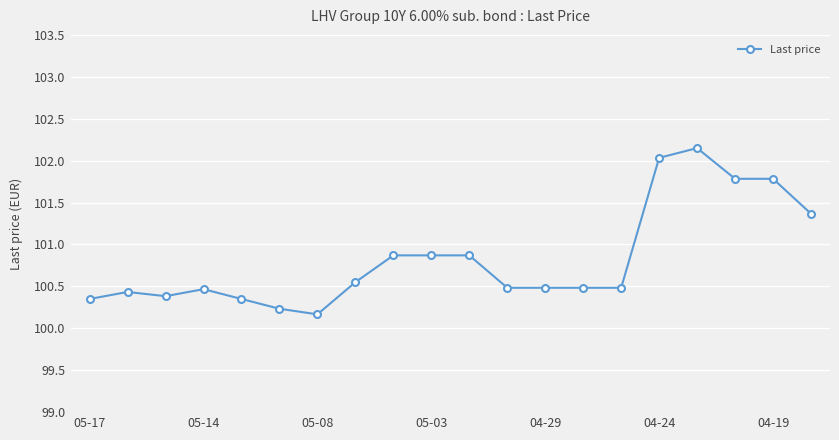

True or false: there are more than 1 points higher than both neighbors.

True